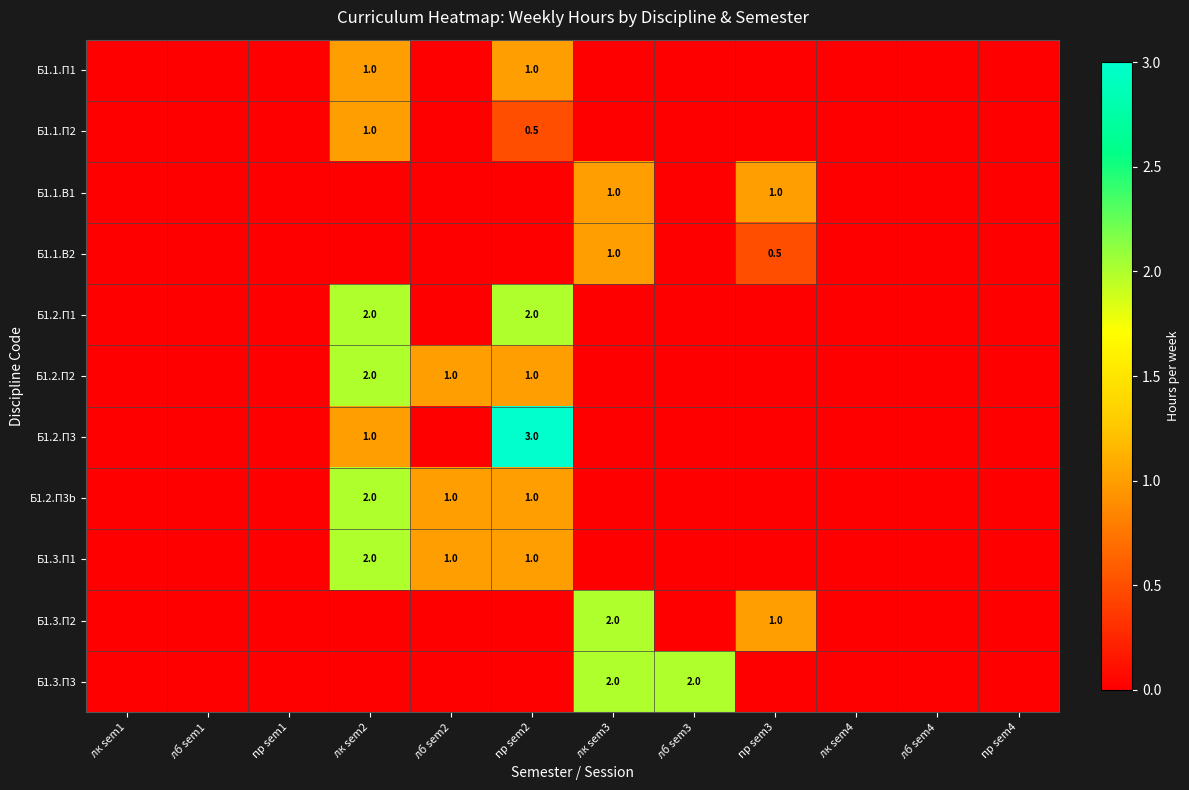

How many data points does each series have?

12